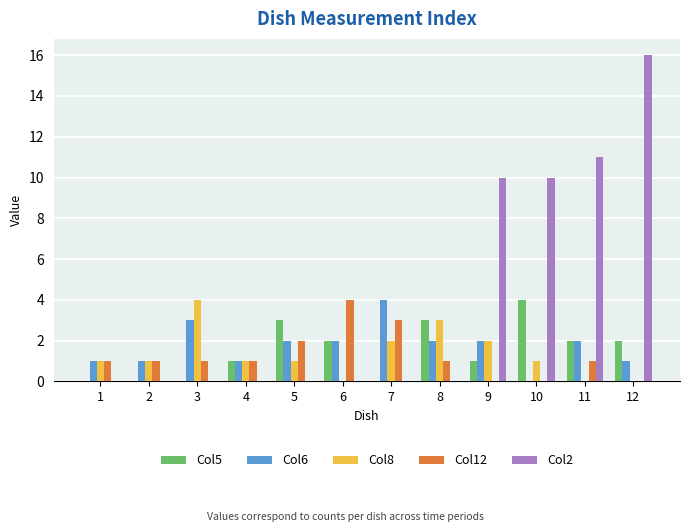

True or false: Col8 has a value of 1 at 9.

False